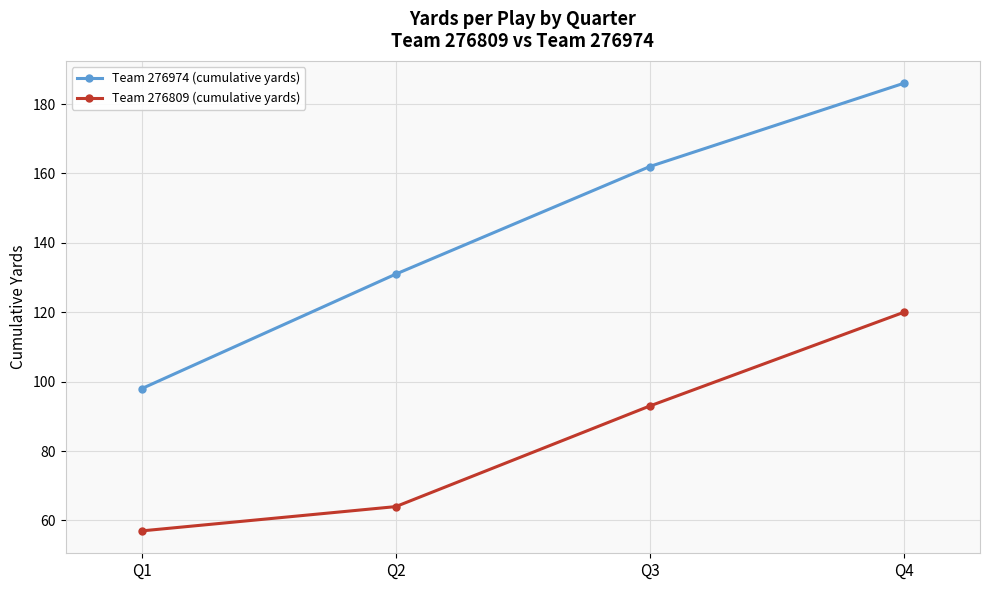

Does the chart have visible grid lines?

Yes